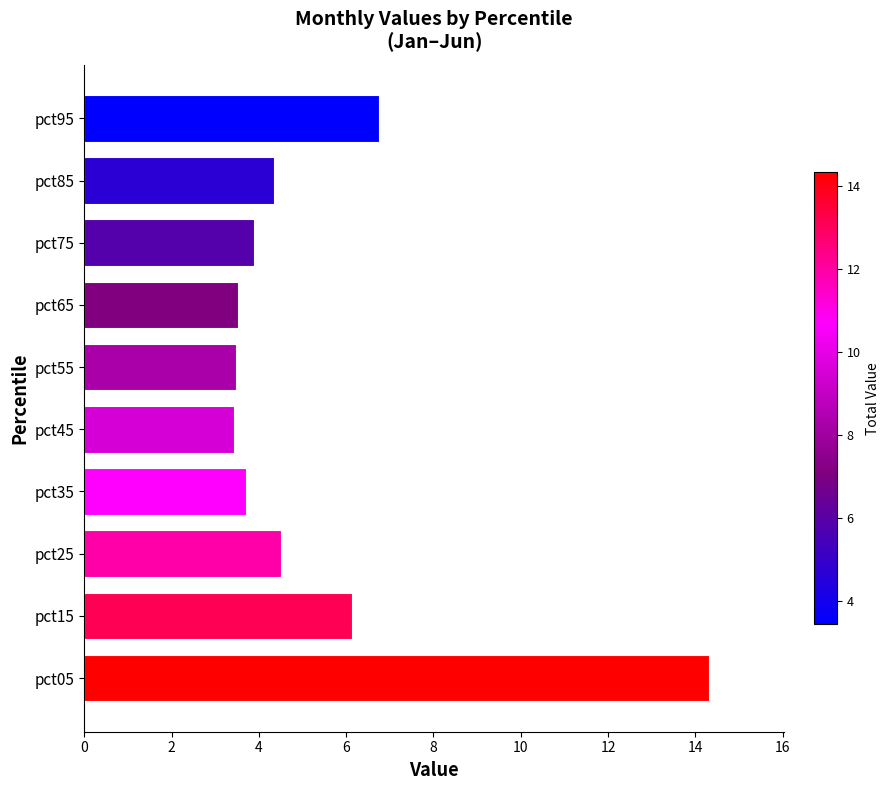

True or false: the data shows 6.8 at pct95.

True